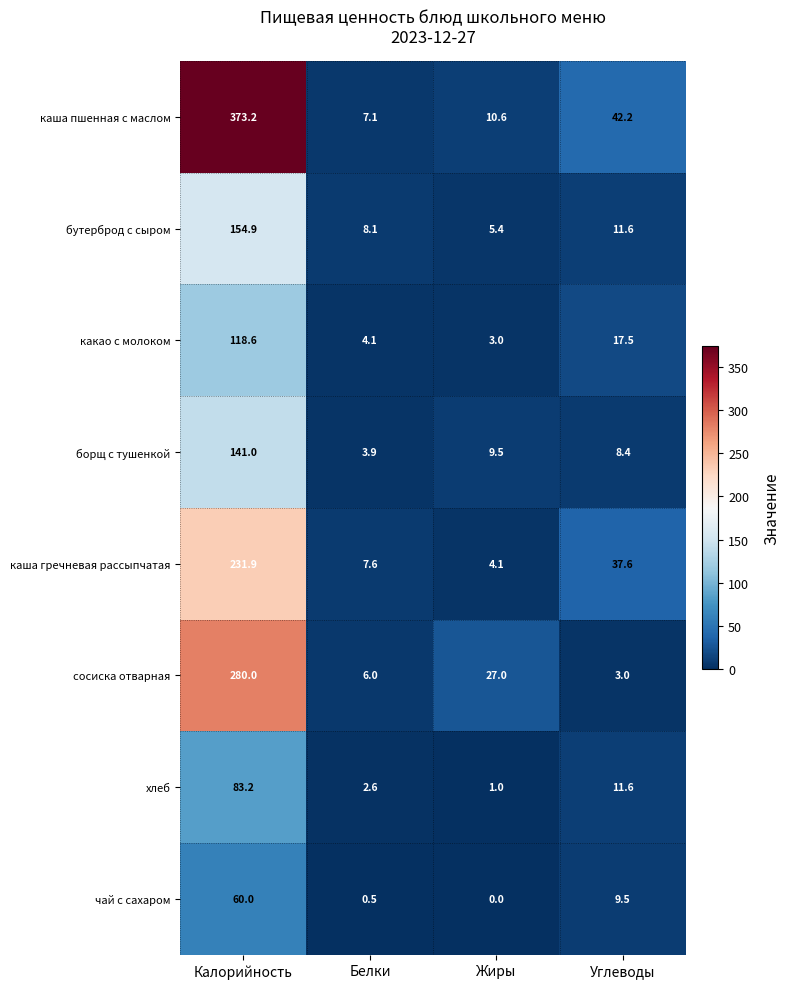

The борщ с тушенкой series shows 8.4 at Углеводы. True or false?

True